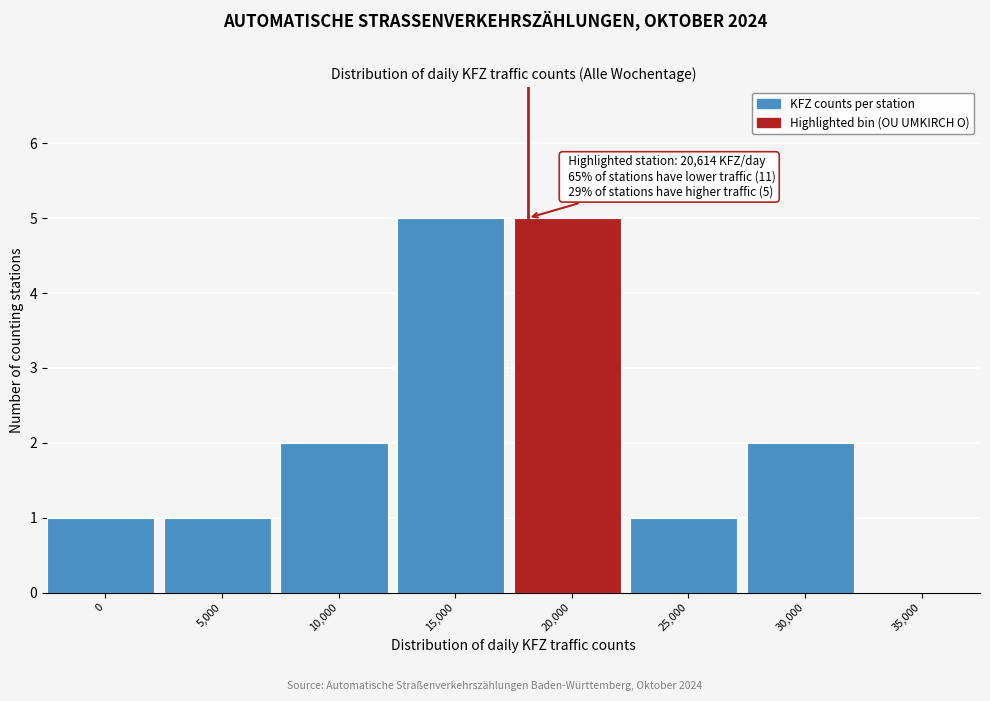

Reading right to left, extract all data points from this chart.

35,000=0	30,000=2	25,000=1	20,000=5	15,000=5	10,000=2	5,000=1	0=1